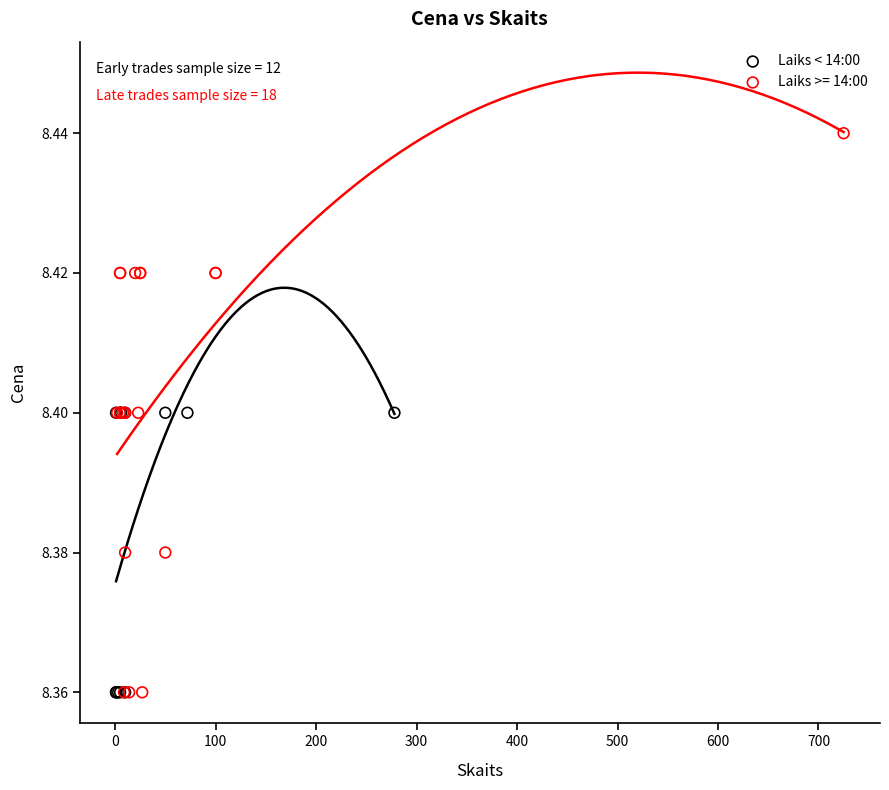

Which series reaches the maximum Y coordinate?

Laiks >= 14:00